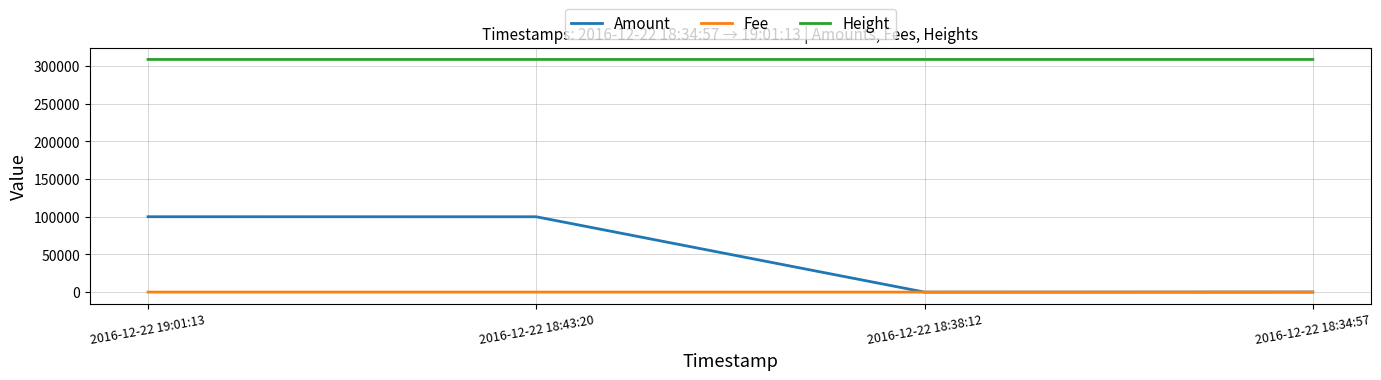

What is the difference between the second highest and minimum values in the Height series?

3